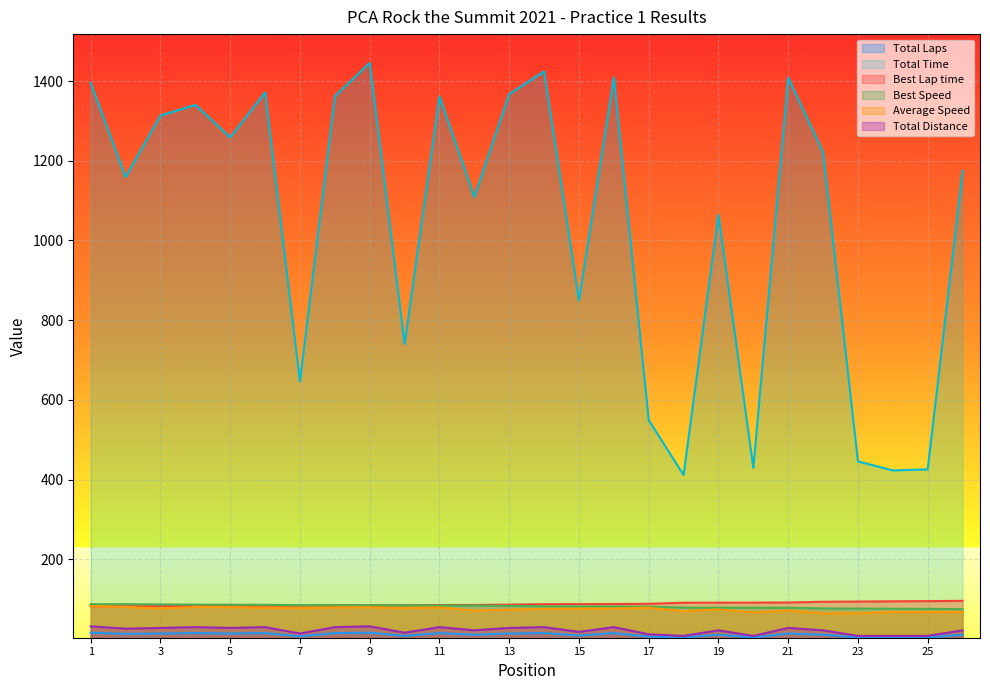

What is the greatest value displayed?

1445.4